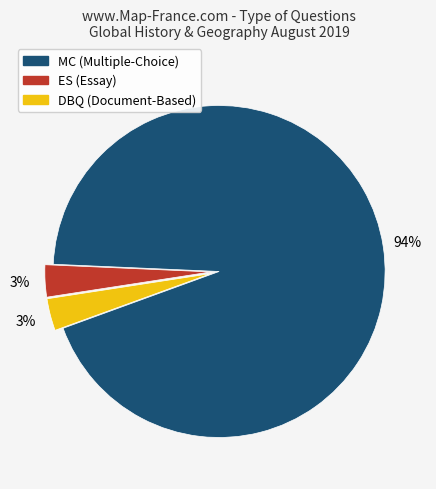

Between ES and MC, which is larger?

MC